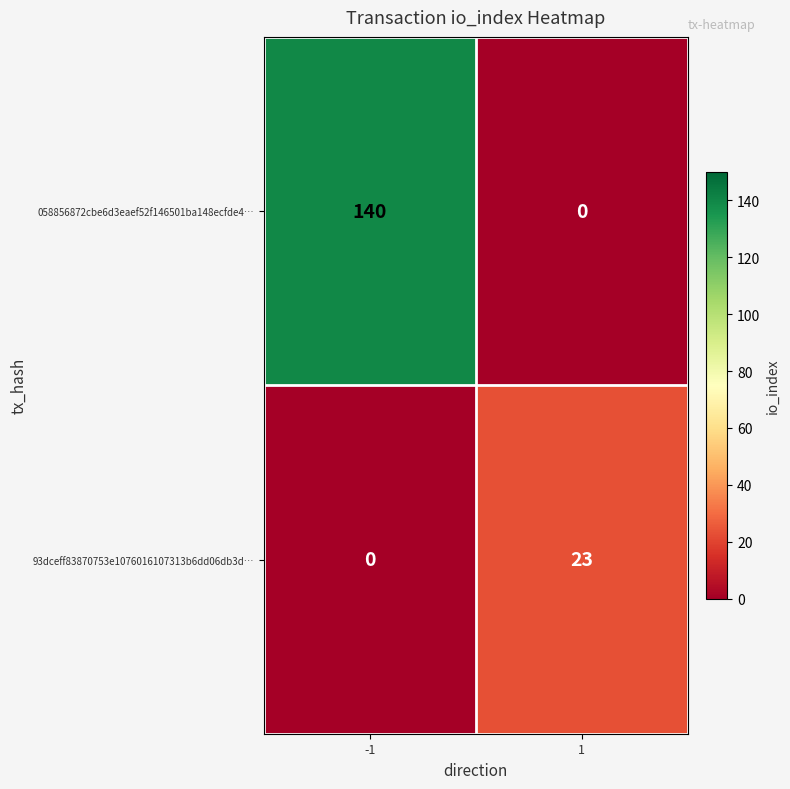

Which series has the widest spread of values?

058856872cbe6d3eaef52f146501ba148ecfde4…